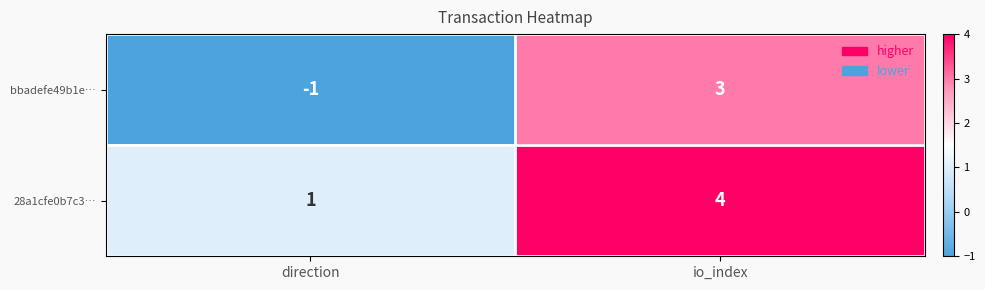

What is the difference between the highest and lowest values at direction?

2